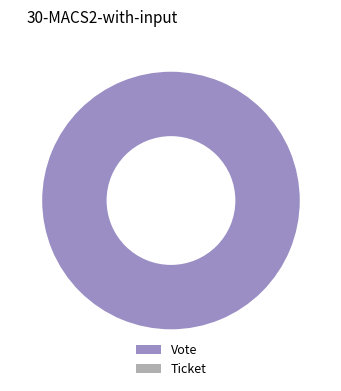

What is the change in value from Vote to Ticket?

-1